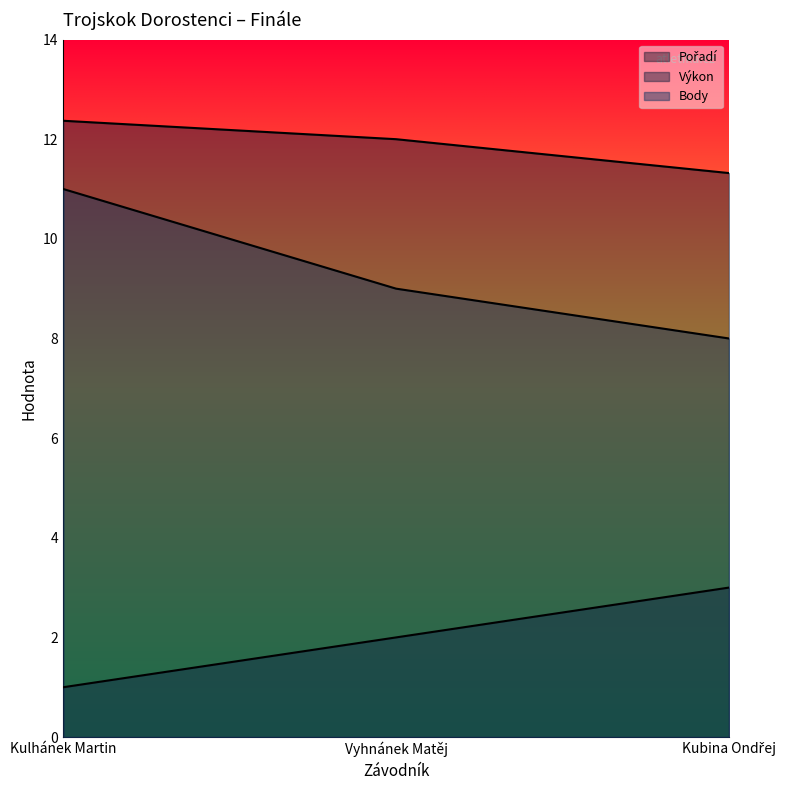

Where is Výkon nearest to the value 11?

Kubina Ondřej